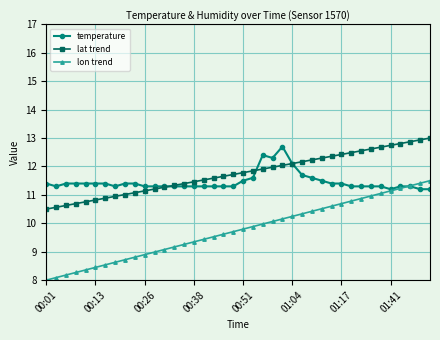

True or false: lon trend and lat trend cross at least once.

False